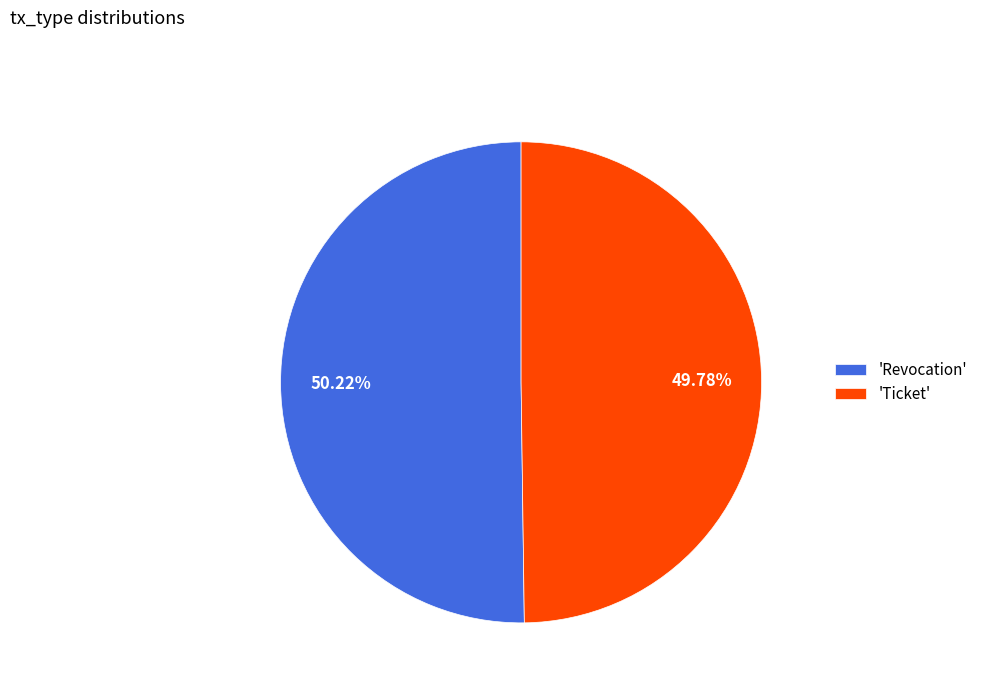

Is there a majority slice in this chart?

Yes